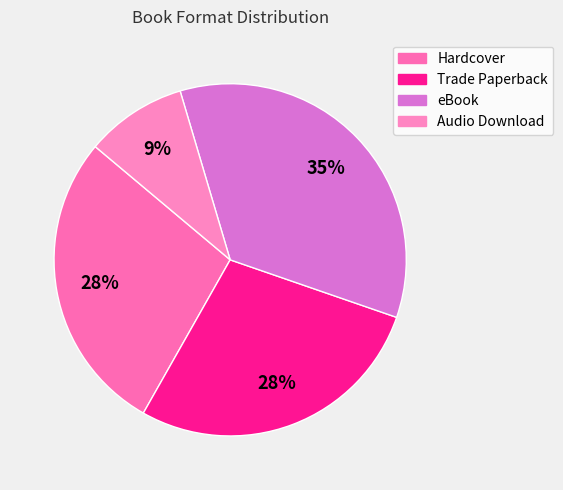

How many slices are in this pie chart?

4